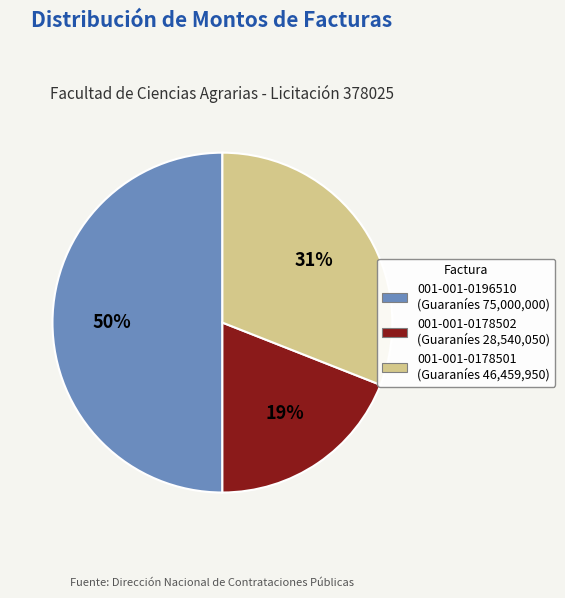

Count the number of slices in the pie.

3